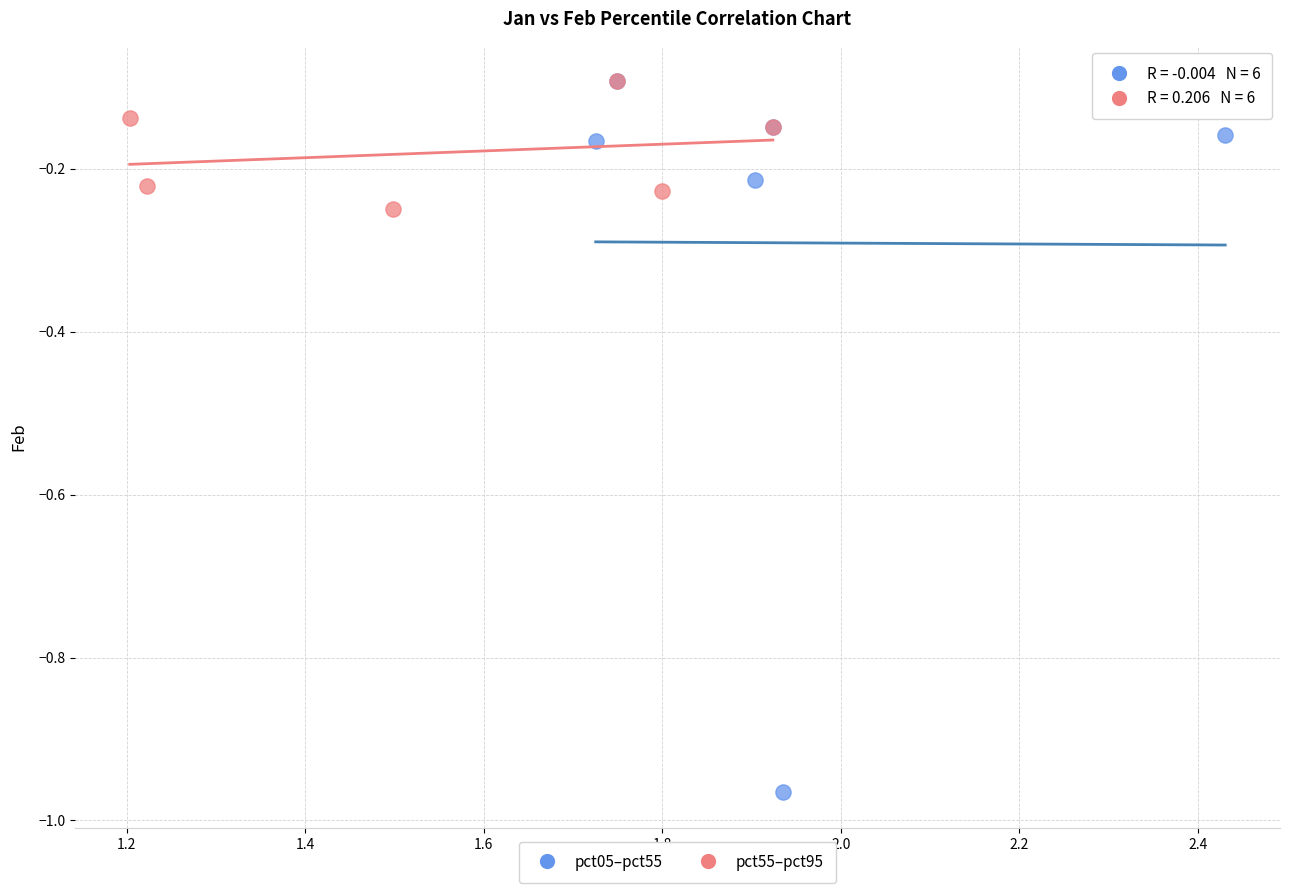

Which series has the largest Y range (max minus min)?

pct05–pct55